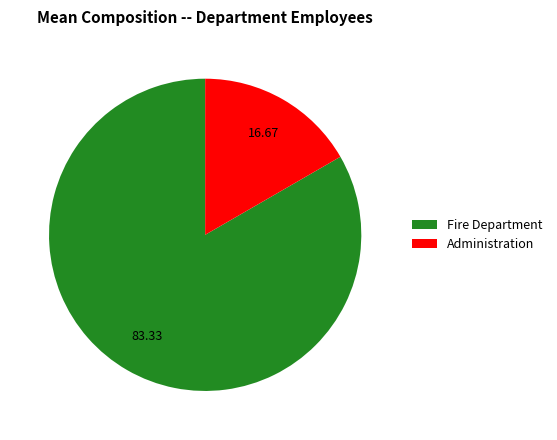

How many slices are in this pie chart?

2